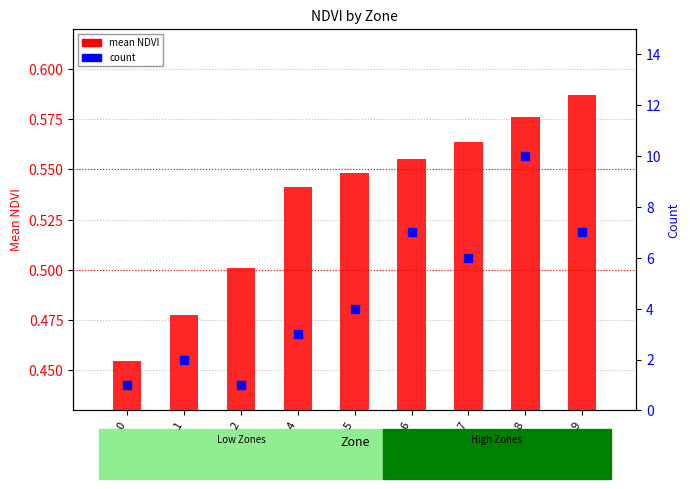

At which category is the sum across all series the highest?

8